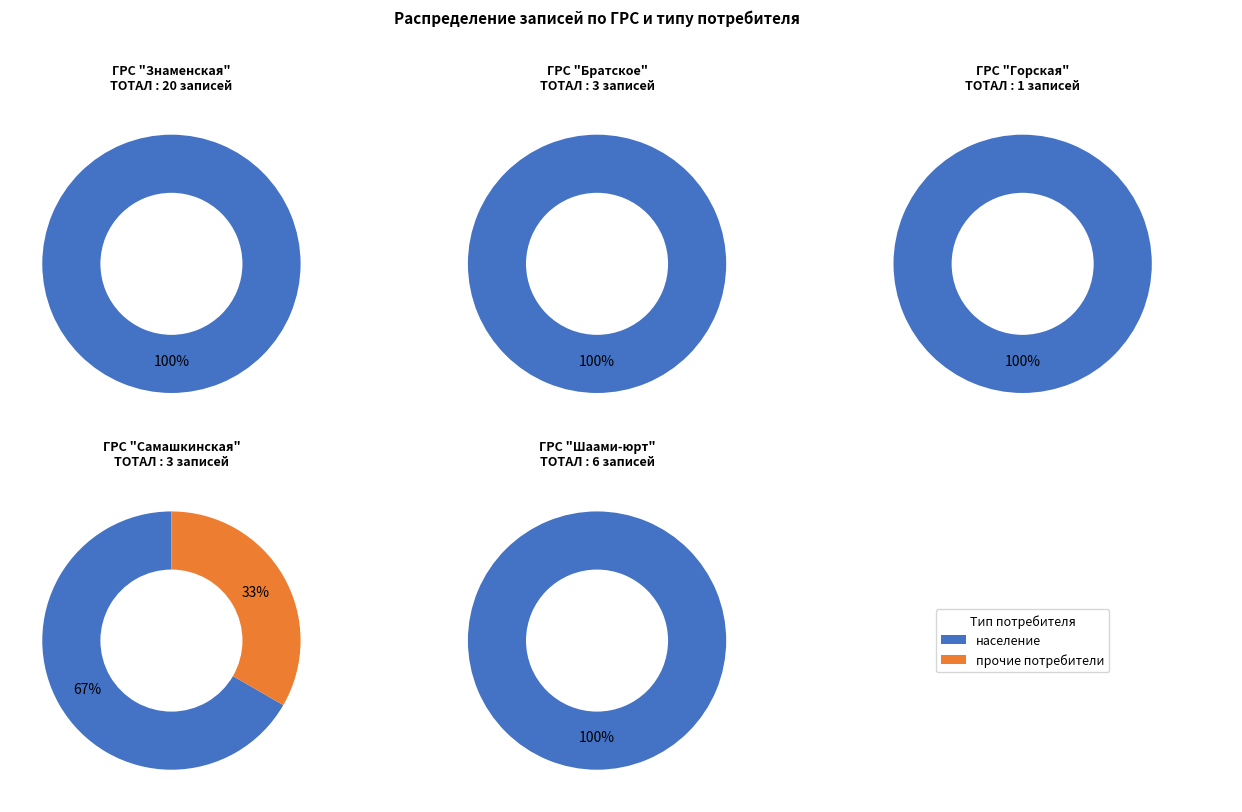

How many slices are in this pie chart?

5